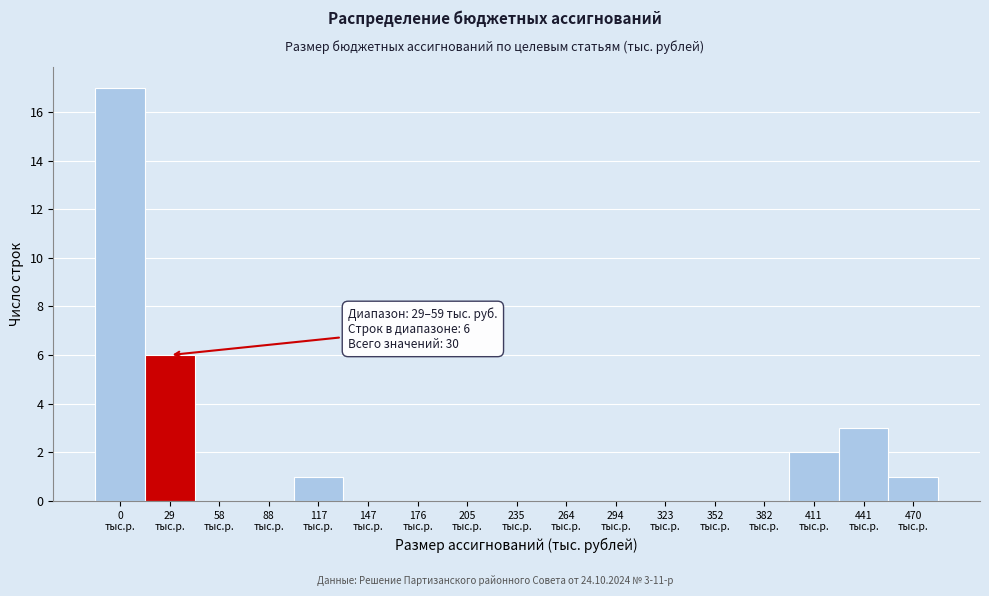

What is the sum of all values?

30